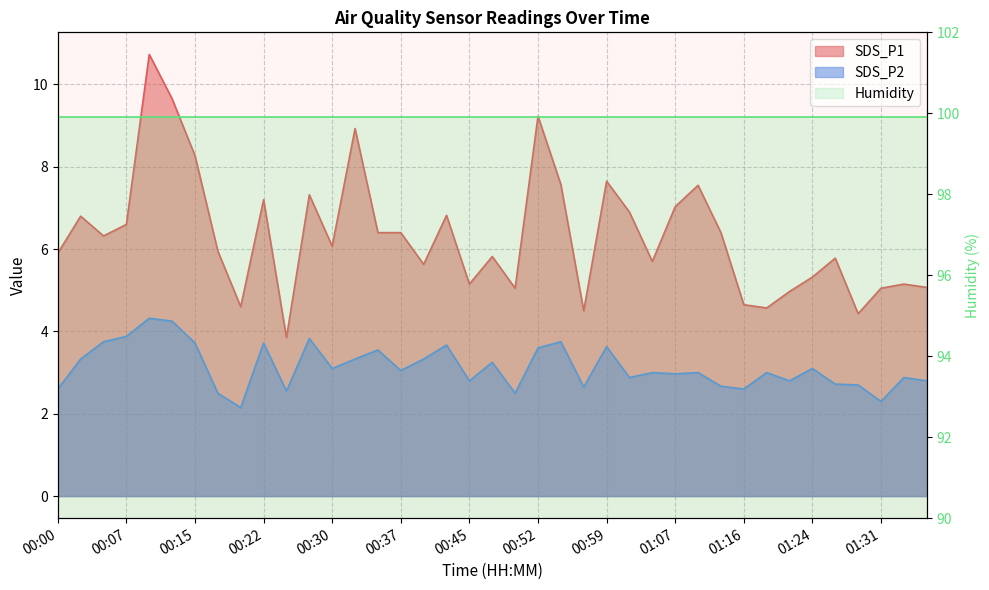

True or false: SDS_P1 and SDS_P2 cross at least once.

False